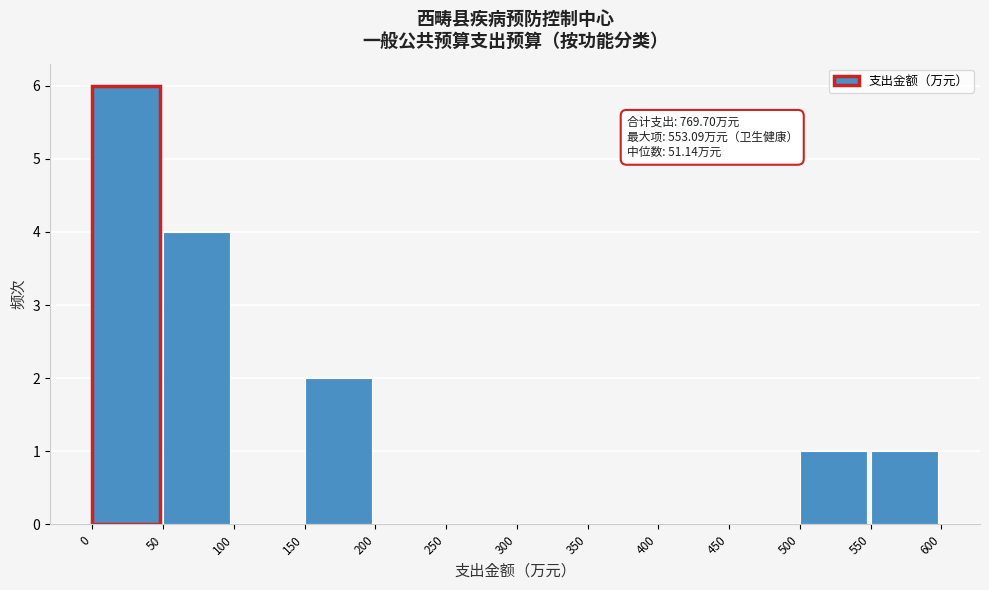

Which range on the x-axis has the tallest bar?

0 to 50